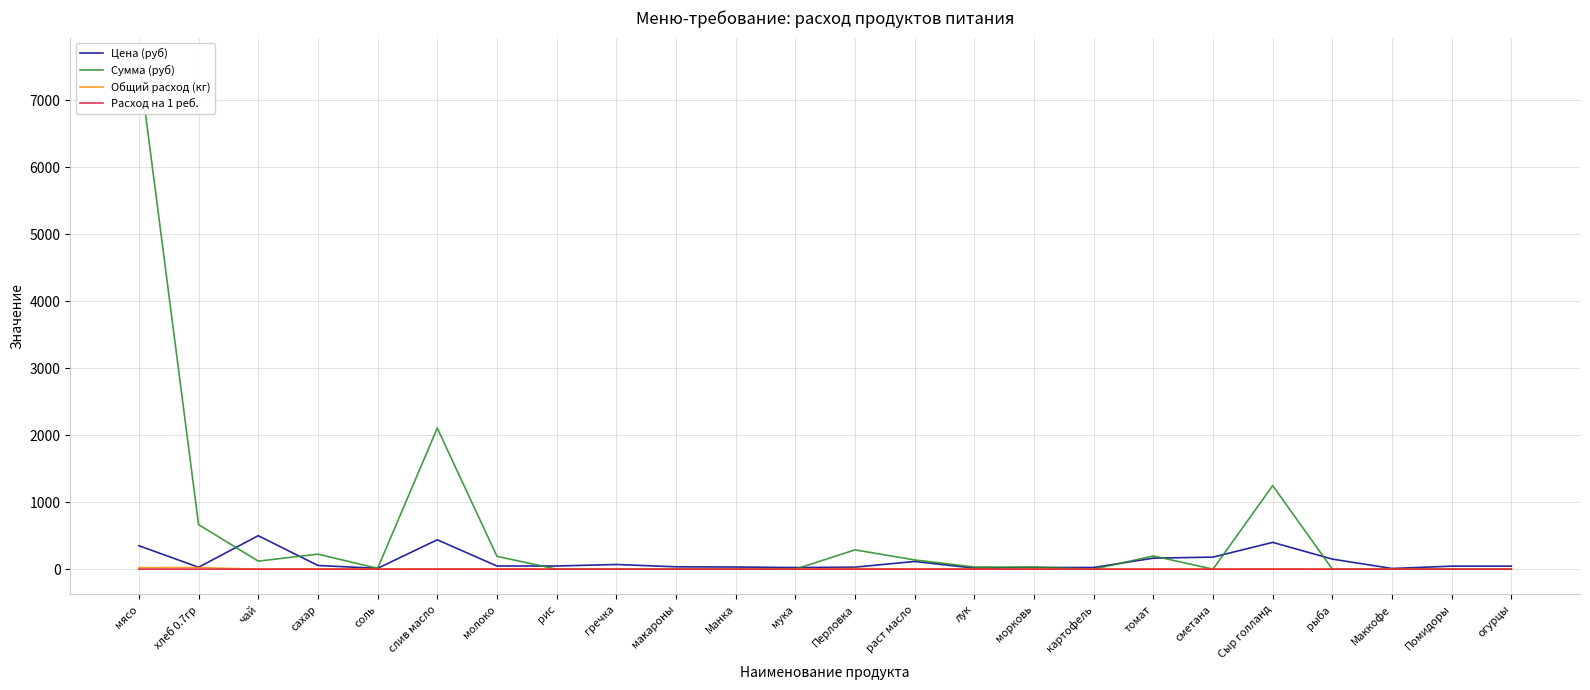

How many data points in Расход на 1 реб. are above 0?

13